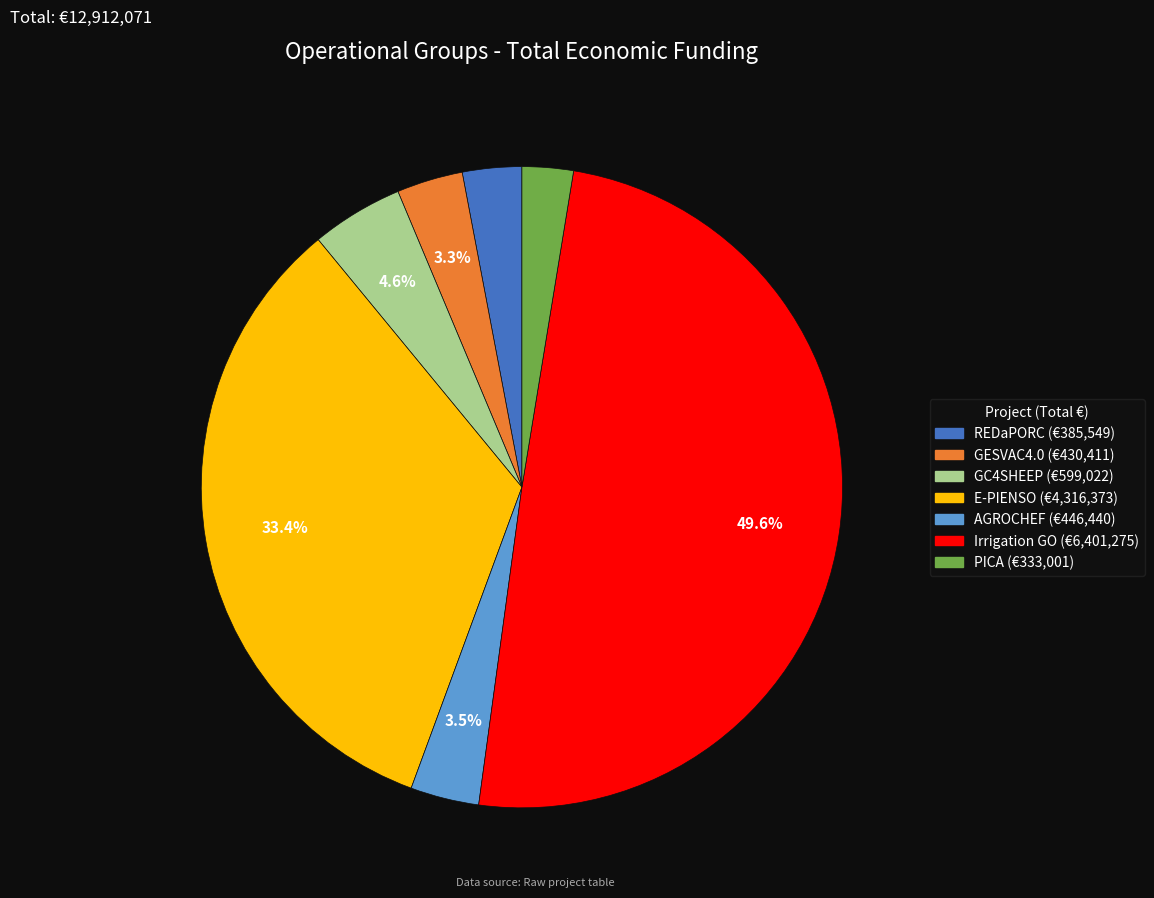

To the nearest percent, what is the difference between the Irrigation GO and GC4SHEEP slice percentages?

45%